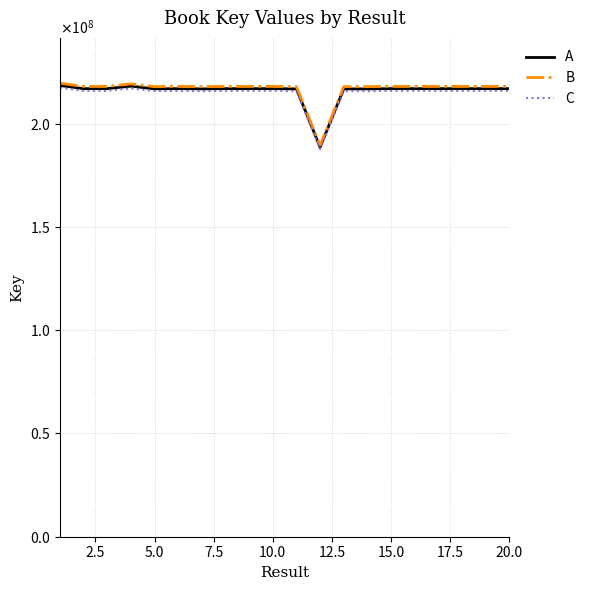

What is the minimum value for B?

189485253.7